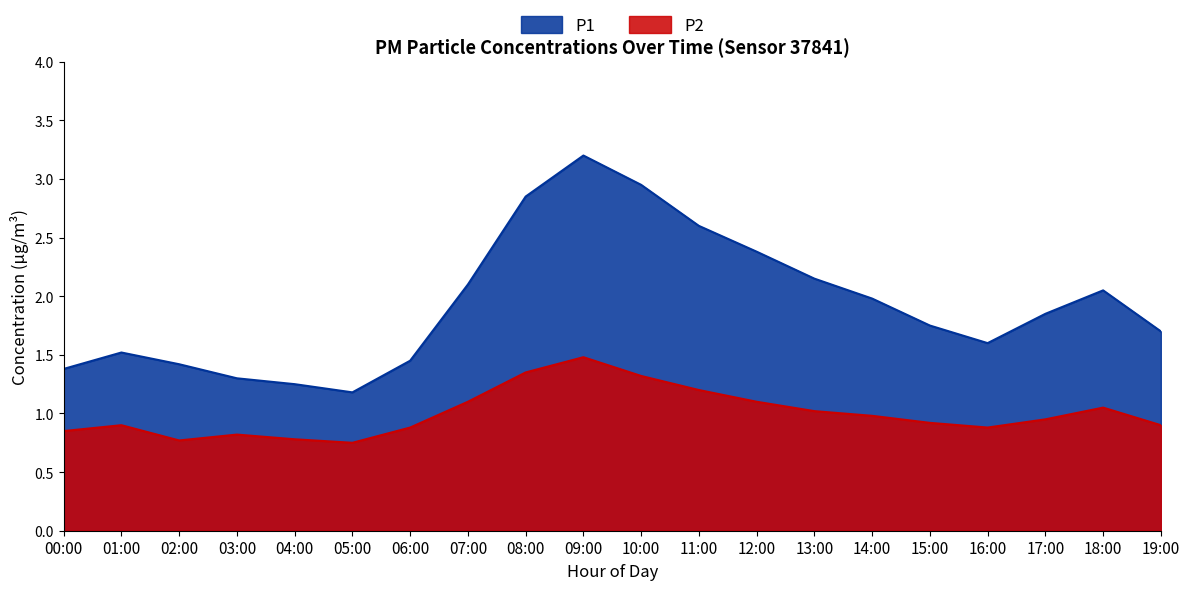

The value of P2 at 19:00 is 0.3. True or false?

False